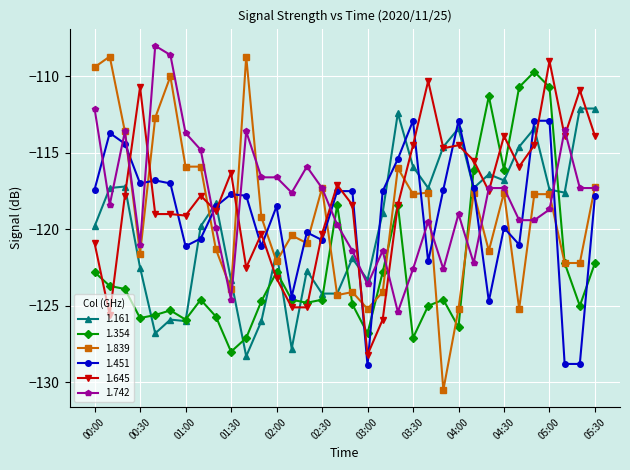

Which series has the widest spread of values?

1.839